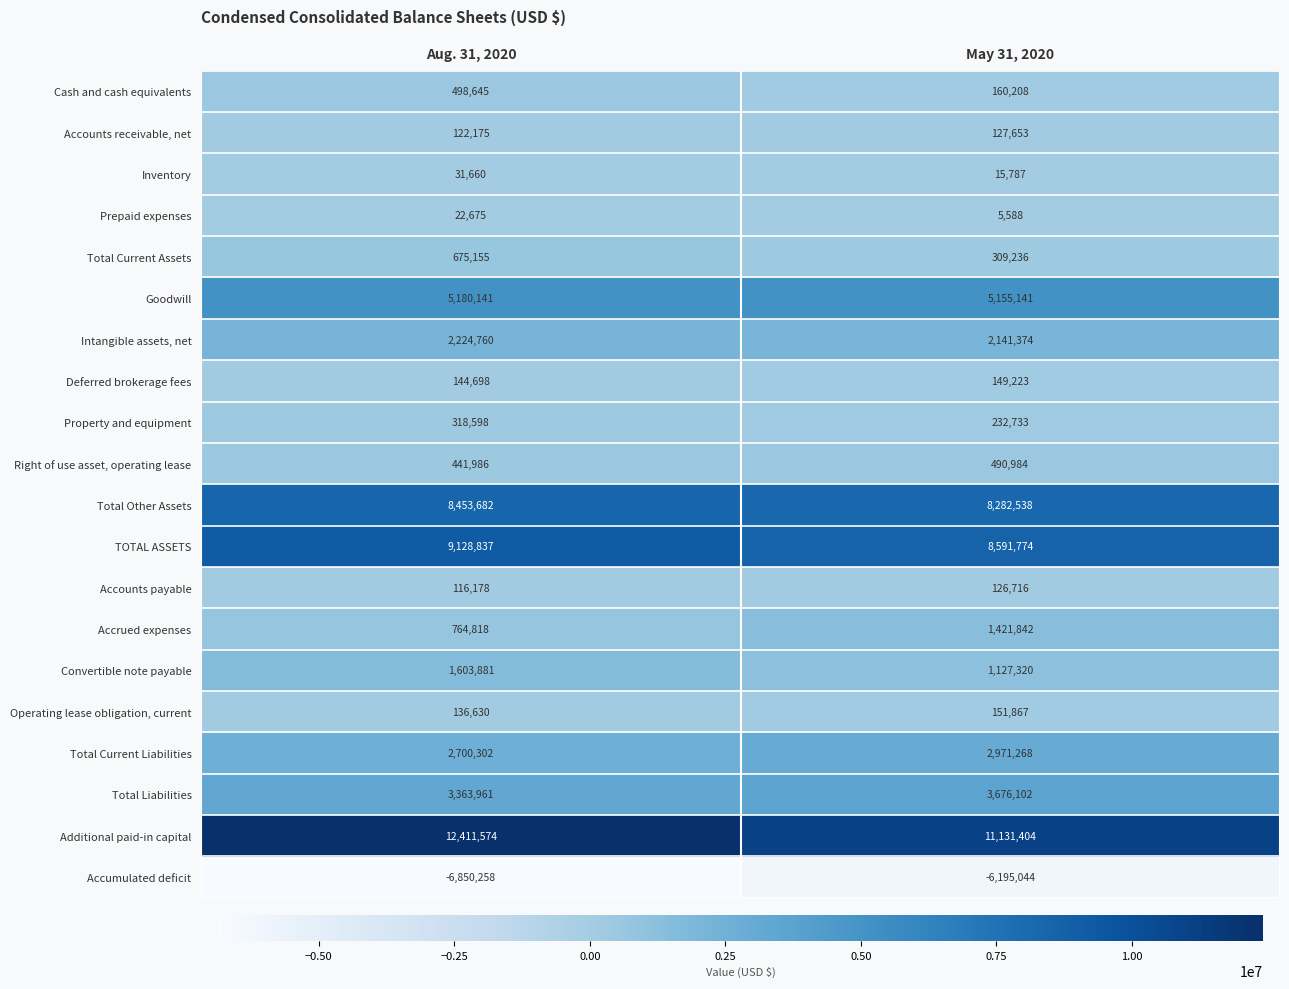

Which series has the largest range (max minus min)?

Additional paid-in capital